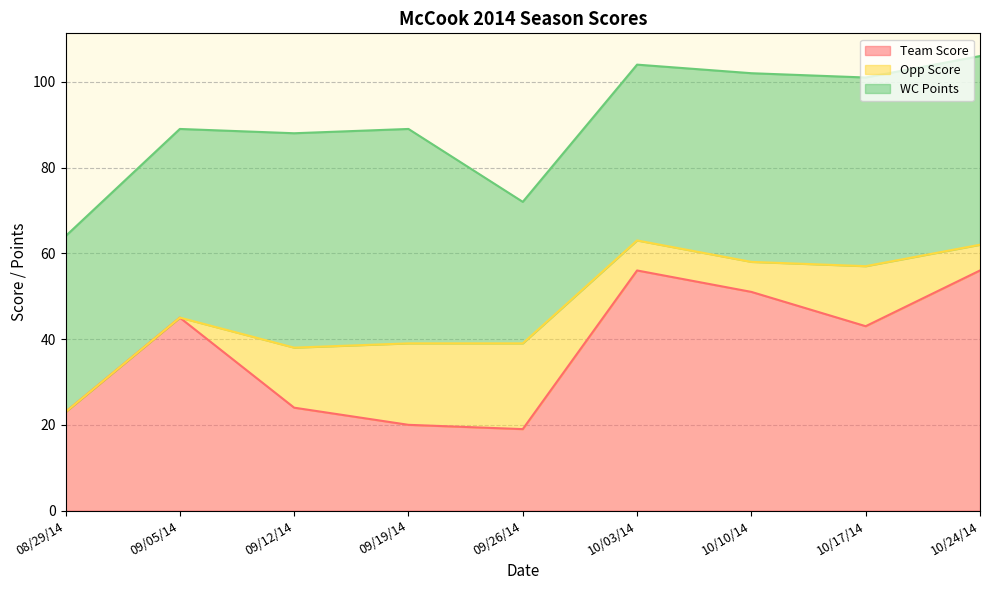

List the labels in order of WC Points value, largest first.

09/12/14, 09/19/14, 09/05/14, 10/10/14, 10/17/14, 10/24/14, 08/29/14, 10/03/14, 09/26/14